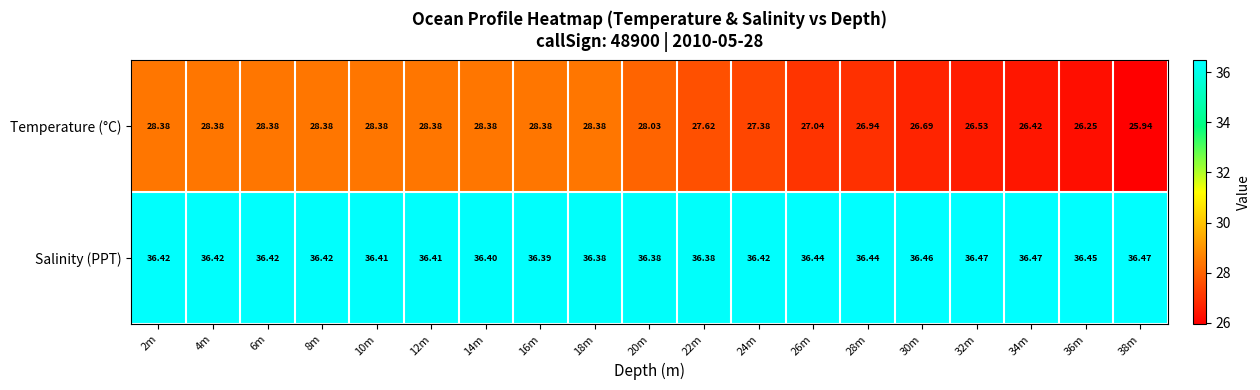

Is the value of Temperature (°C) at 38m greater than the value of Salinity (PPT) at 34m?

No